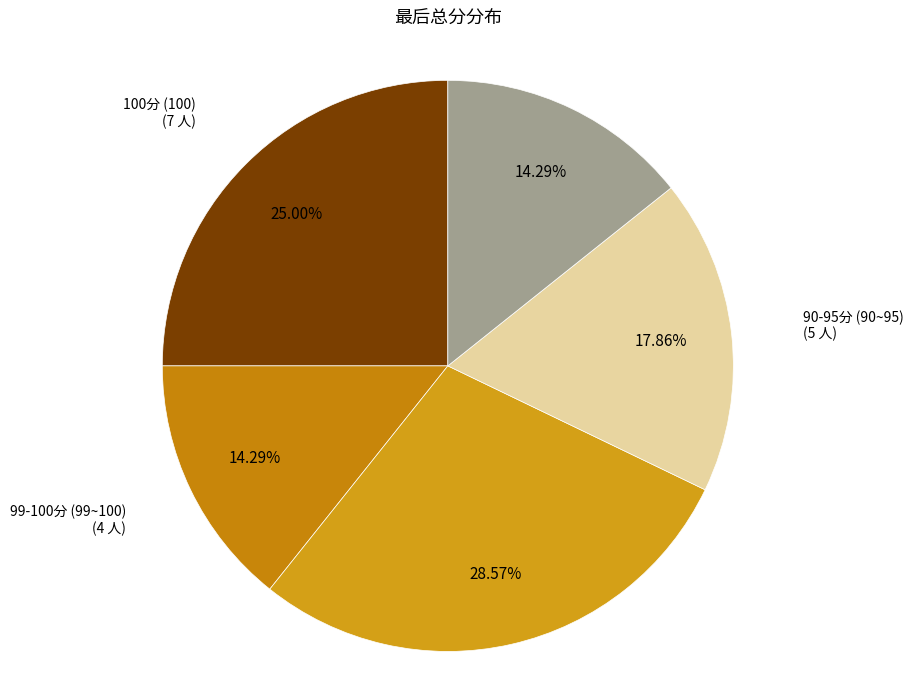

Which has a higher value, 99-100分 (99~100) (4 人) or 100分 (100) (7 人)?

100分 (100) (7 人)